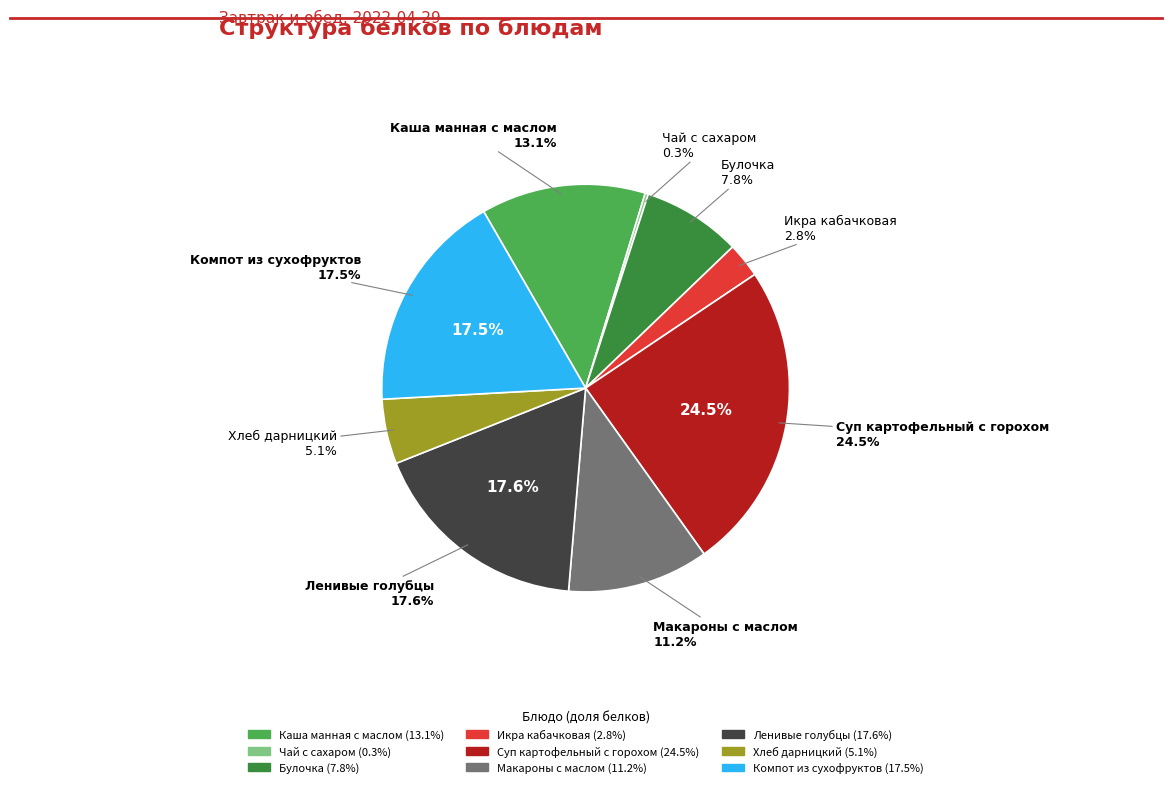

To the nearest percent, what is the average slice percentage?

11%